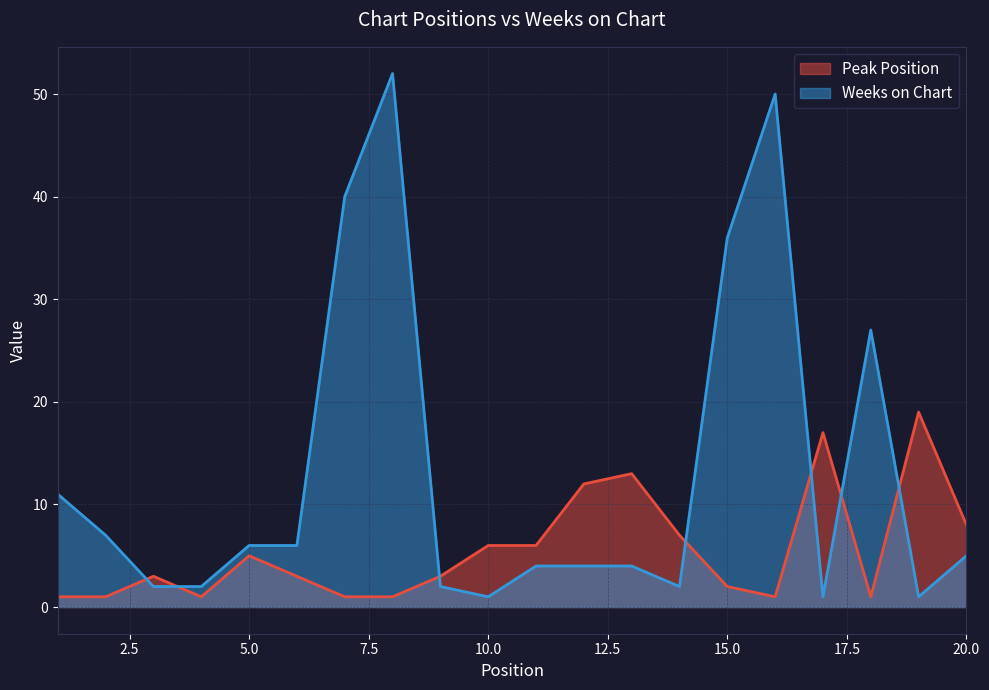

Which series has the largest range (max minus min)?

Weeks on Chart